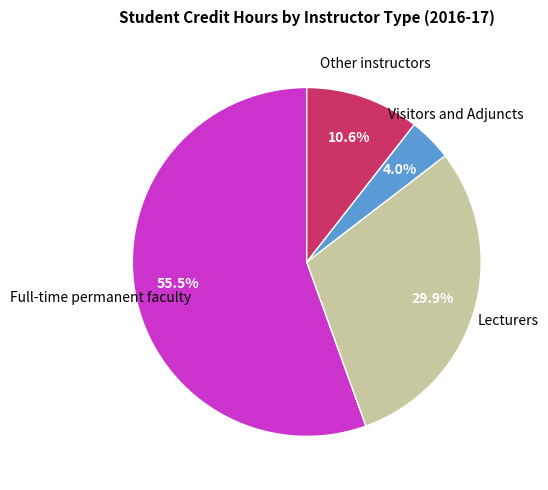

Does any single category account for the majority?

Yes